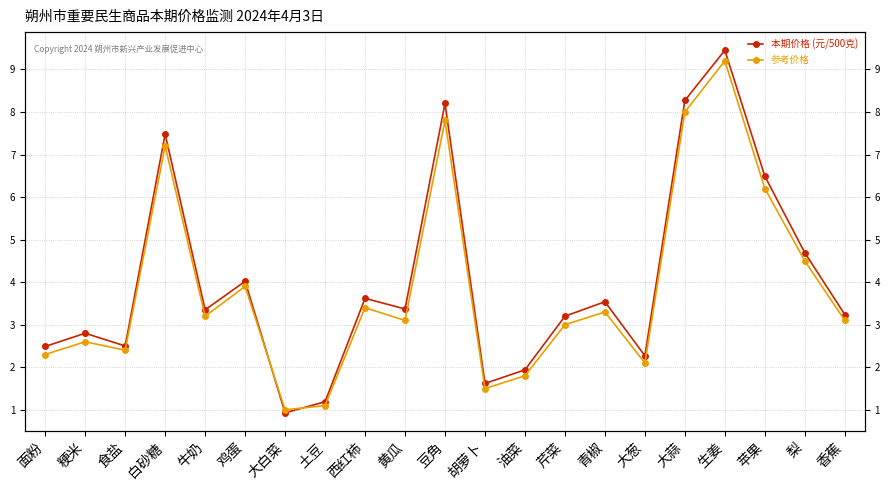

The 参考价格 series shows 3.1 at 香蕉. True or false?

True